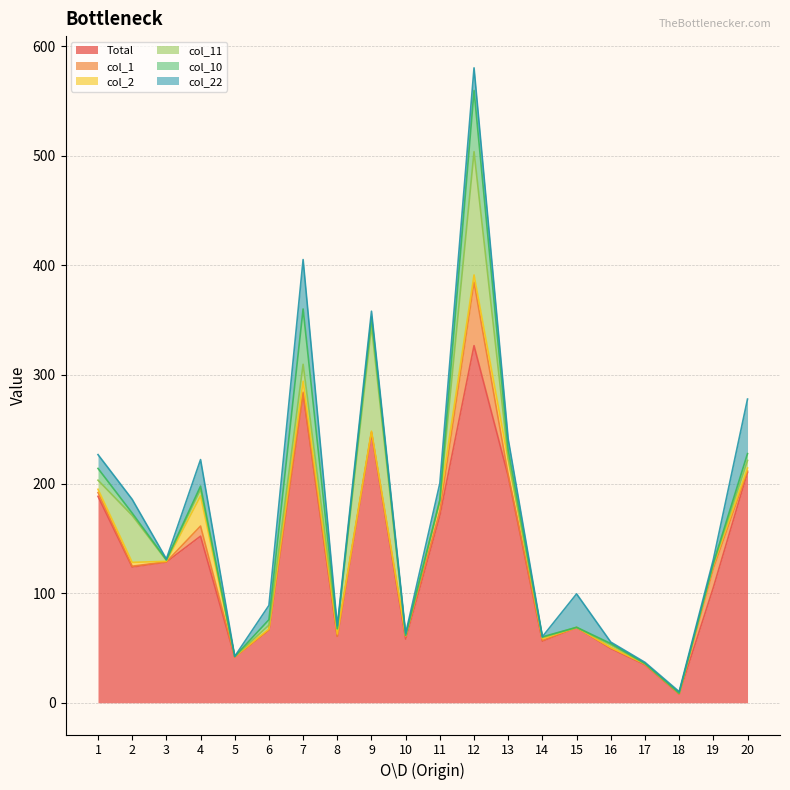

Which series has the widest spread of values?

Total